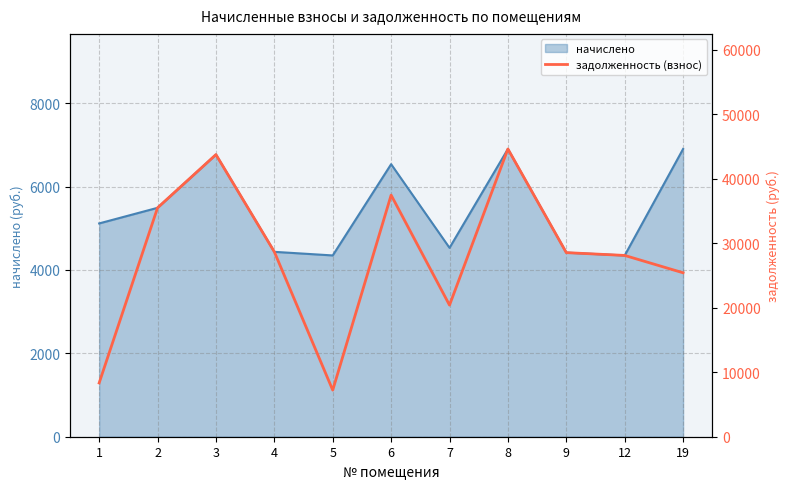

Does the chart have visible grid lines?

Yes